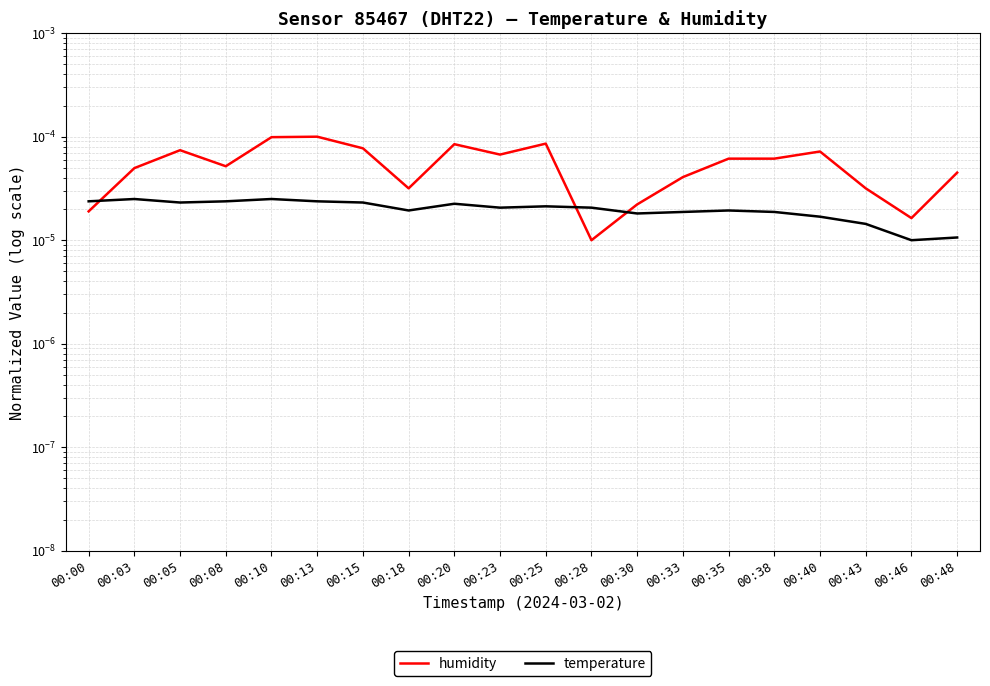

At 00:20, list the series in order from smallest to largest.

temperature, humidity